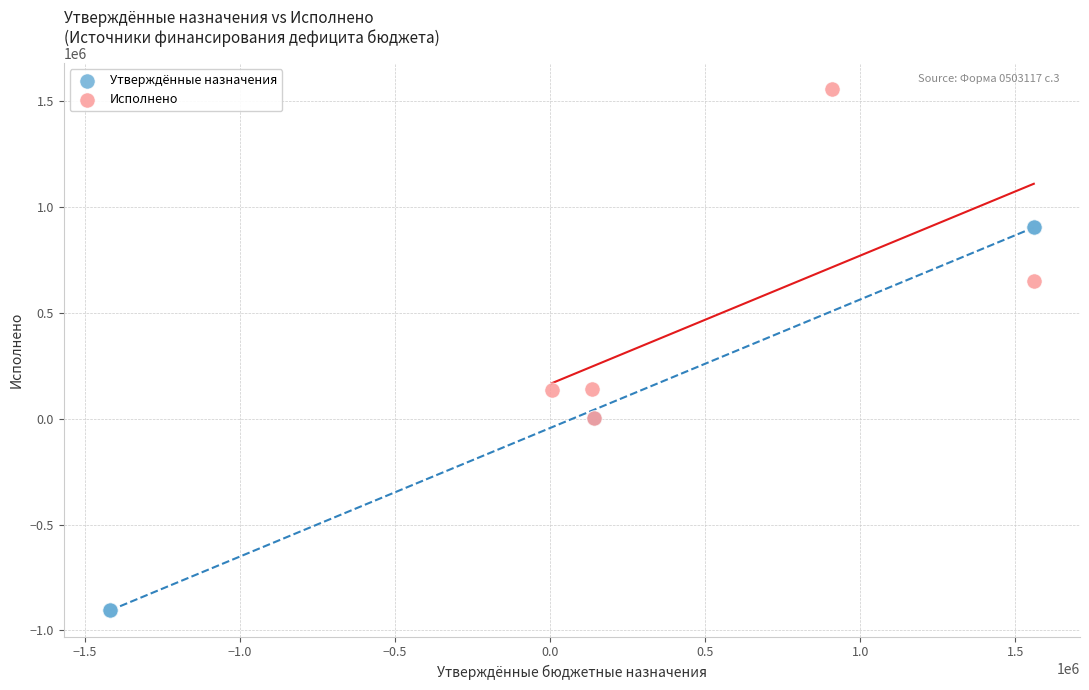

Which series contains the lowest Y value?

Утверждённые назначения